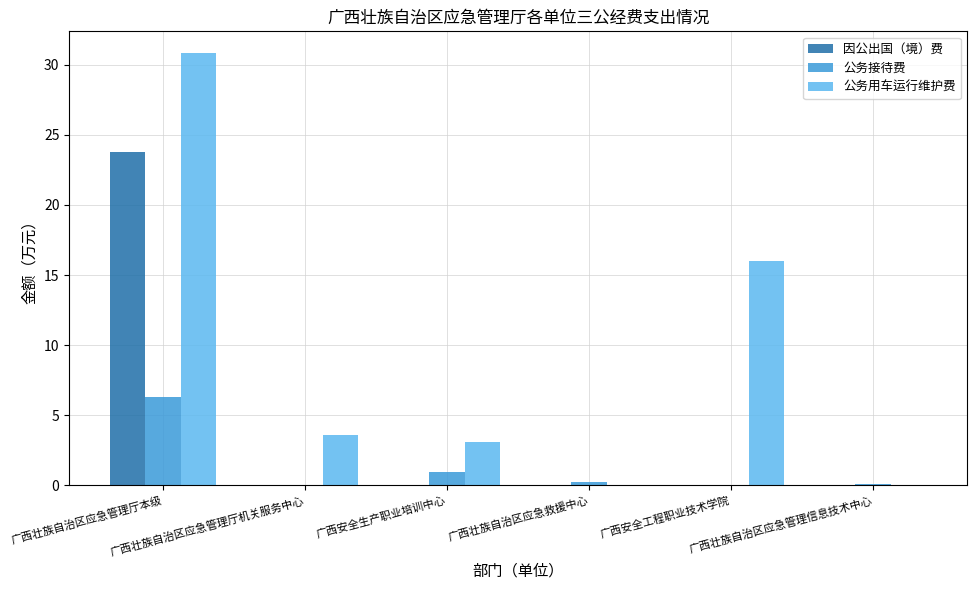

What are all the series names shown in the legend?

因公出国（境）费, 公务接待费, 公务用车运行维护费